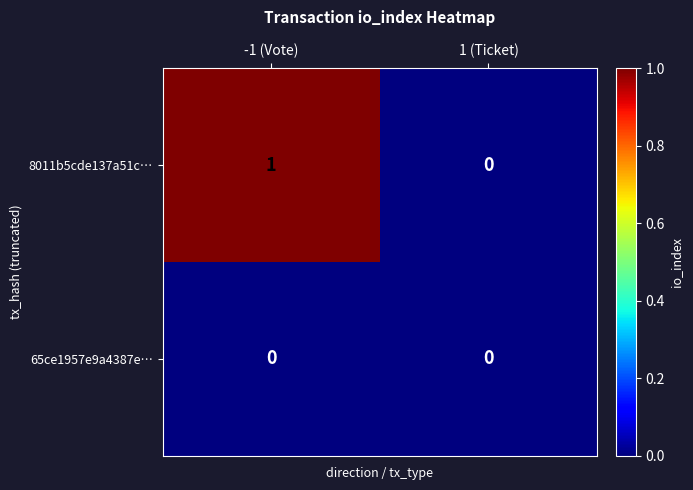

Rank the series by their average value, from lowest to highest.

65ce1957e9a4387e…, 8011b5cde137a51c…